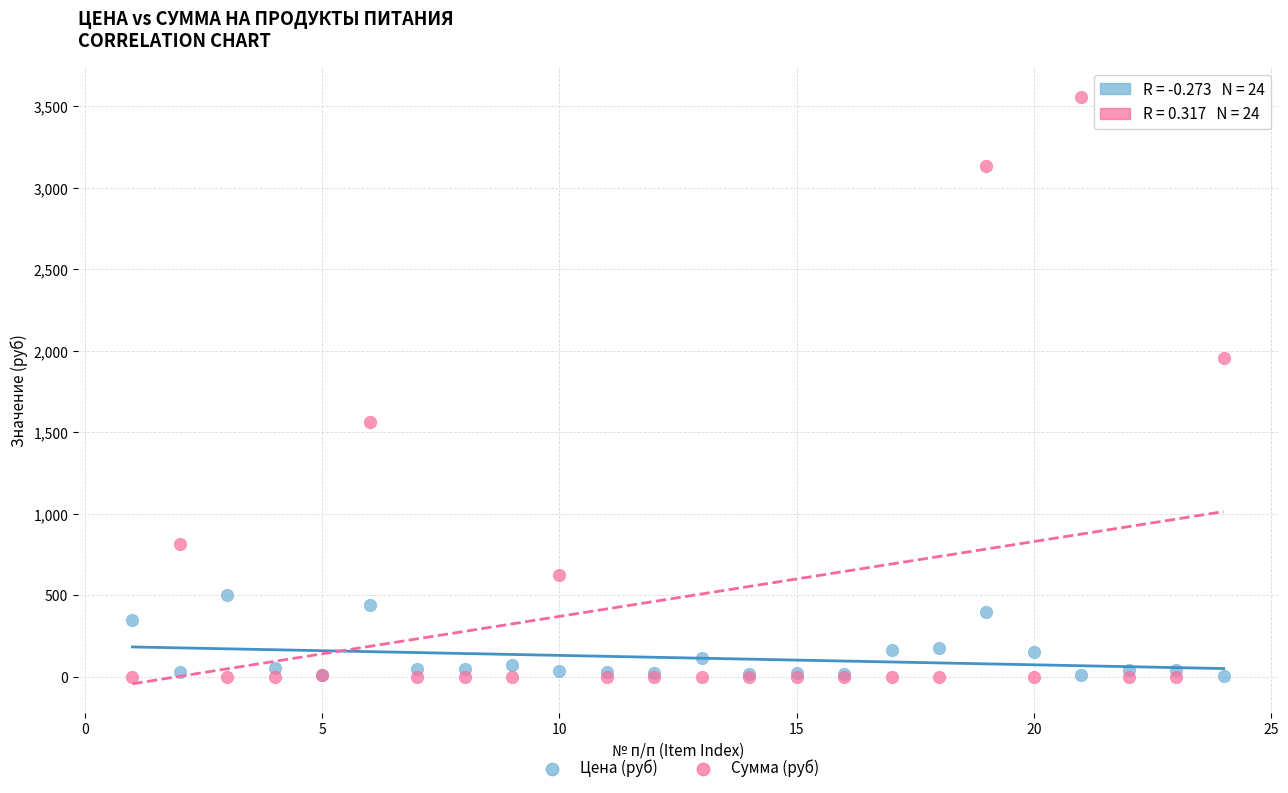

Which series reaches the maximum Y coordinate?

Сумма (руб)